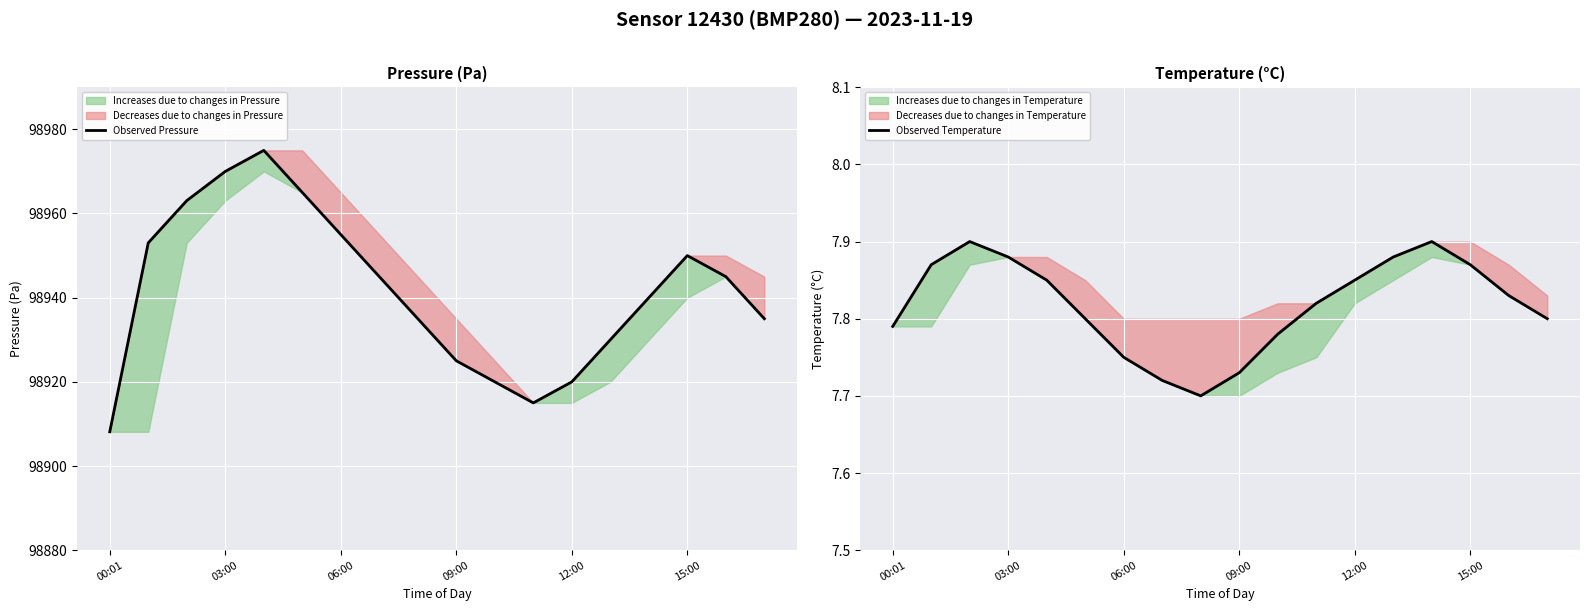

What position from the left is 00:01?

1